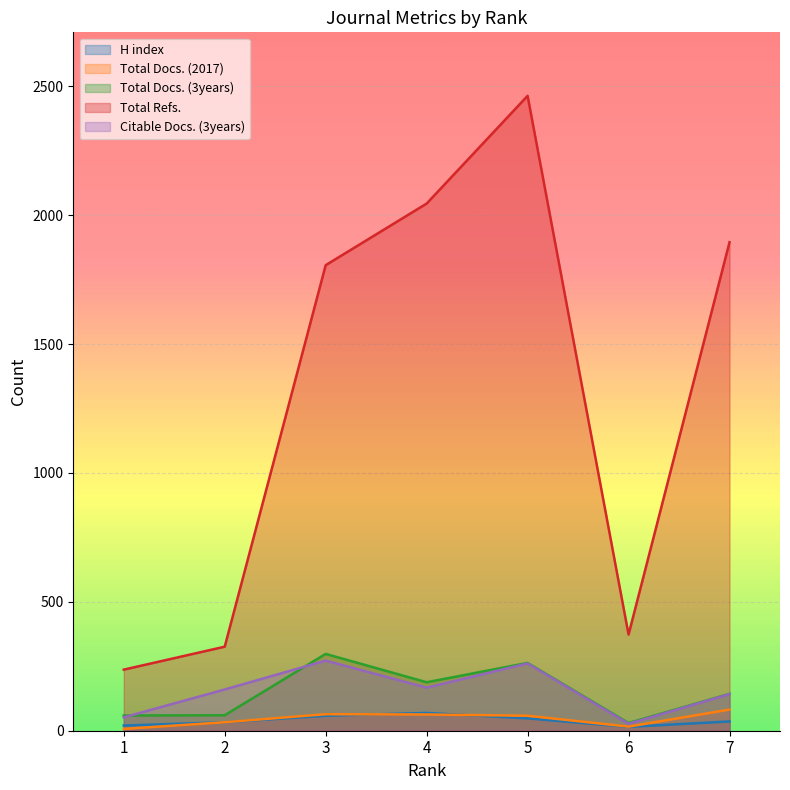

What is the minimum value shown in the chart?

7